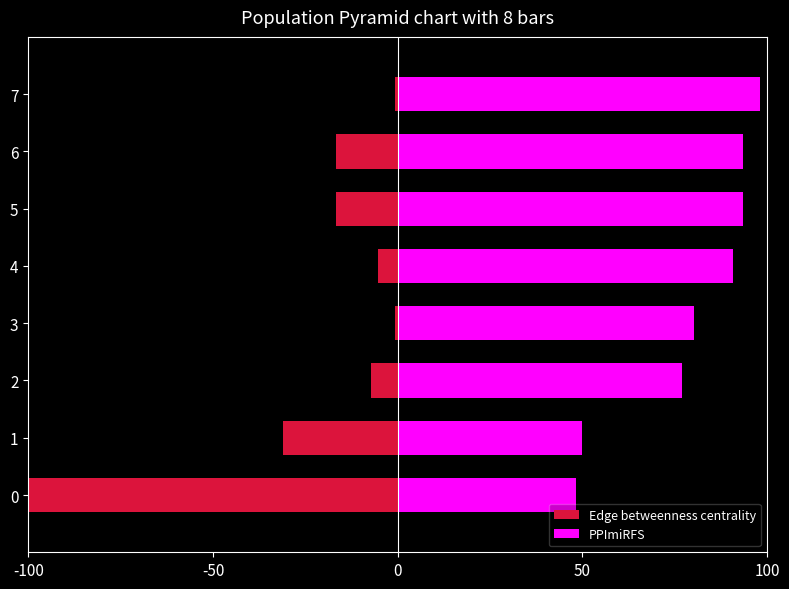

At which category is the sum across all series the highest?

7